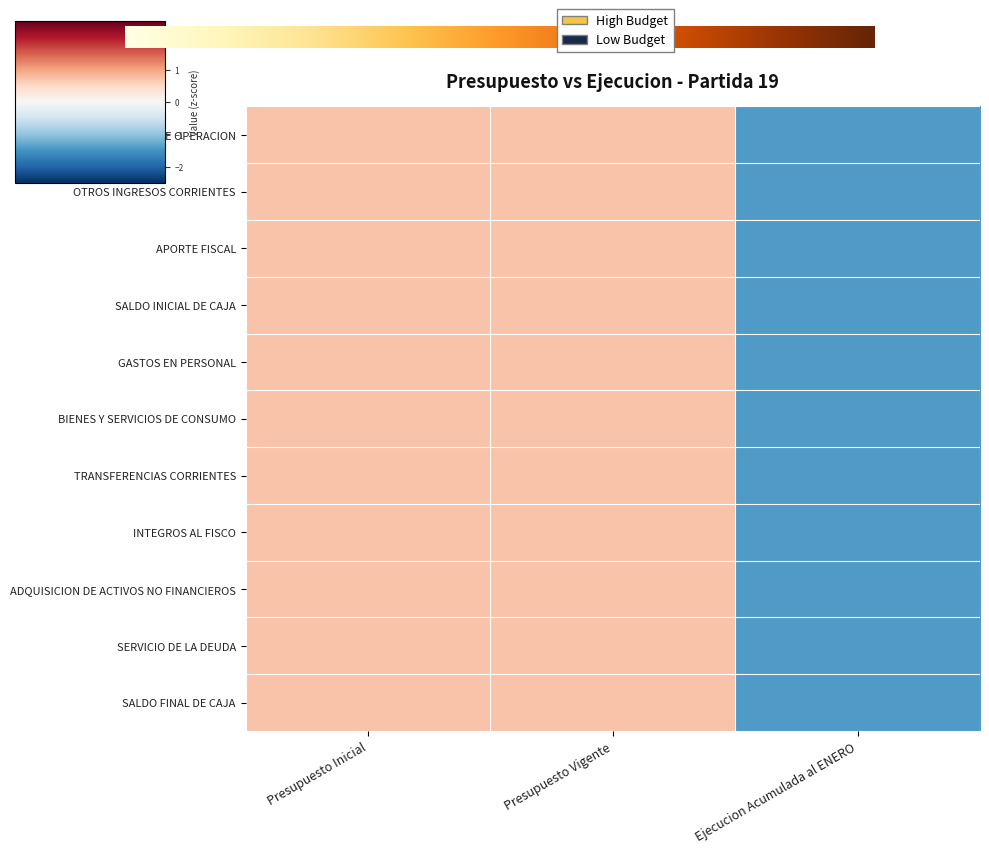

Reading right to left, list all the values displayed in this chart.

INGRESOS DE OPERACION: -1.4	0.7	0.7
OTROS INGRESOS CORRIENTES: -1.4	0.7	0.7
APORTE FISCAL: -1.4	0.7	0.7
SALDO INICIAL DE CAJA: -1.4	0.7	0.7
GASTOS EN PERSONAL: -1.4	0.7	0.7
BIENES Y SERVICIOS DE CONSUMO: -1.4	0.7	0.7
TRANSFERENCIAS CORRIENTES: -1.4	0.7	0.7
INTEGROS AL FISCO: -1.4	0.7	0.7
ADQUISICION DE ACTIVOS NO FINANCIEROS: -1.4	0.7	0.7
SERVICIO DE LA DEUDA: -1.4	0.7	0.7
SALDO FINAL DE CAJA: -1.4	0.7	0.7